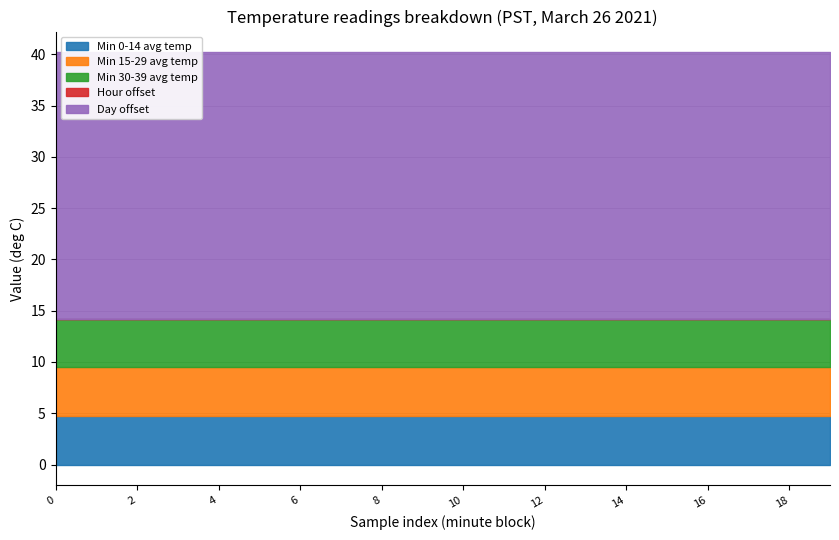

Does the chart display data point markers on the line(s)?

No